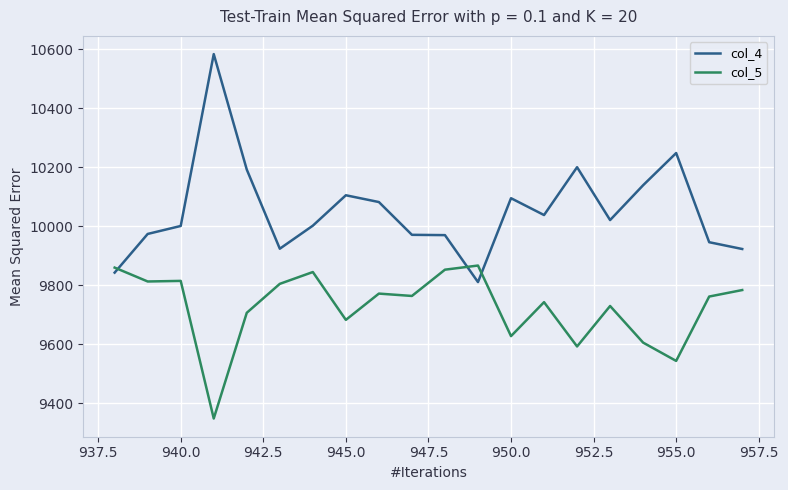

How many times do col_5 and col_4 cross each other?

3